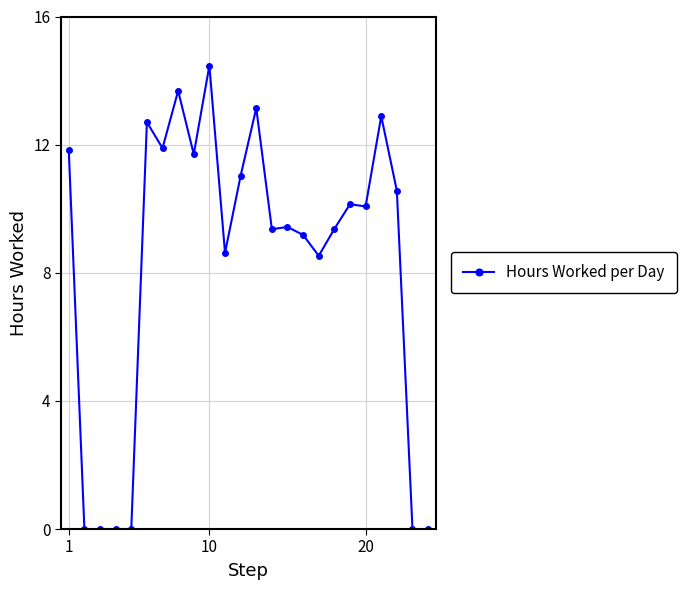

Does the chart have visible grid lines?

Yes